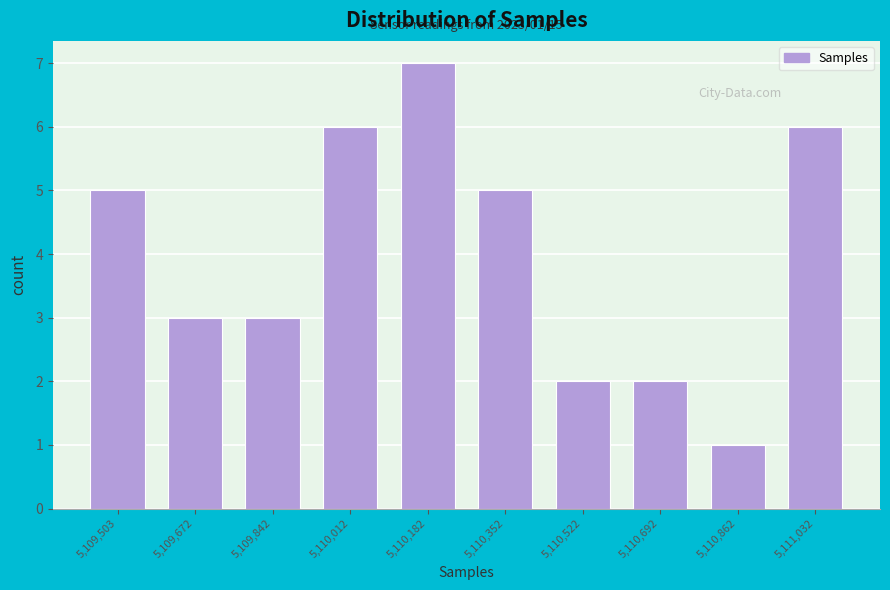

Reading right to left, extract all data points from this chart.

6	1	2	2	5	7	6	3	3	5